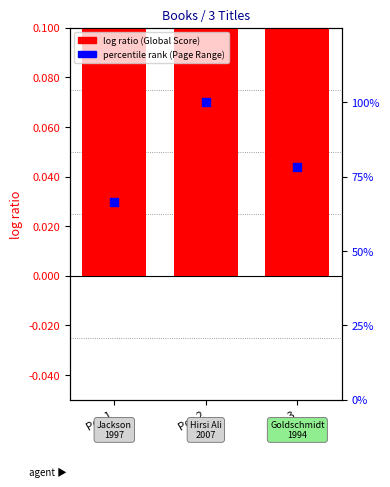

Which series contains the highest Y value?

Page Range